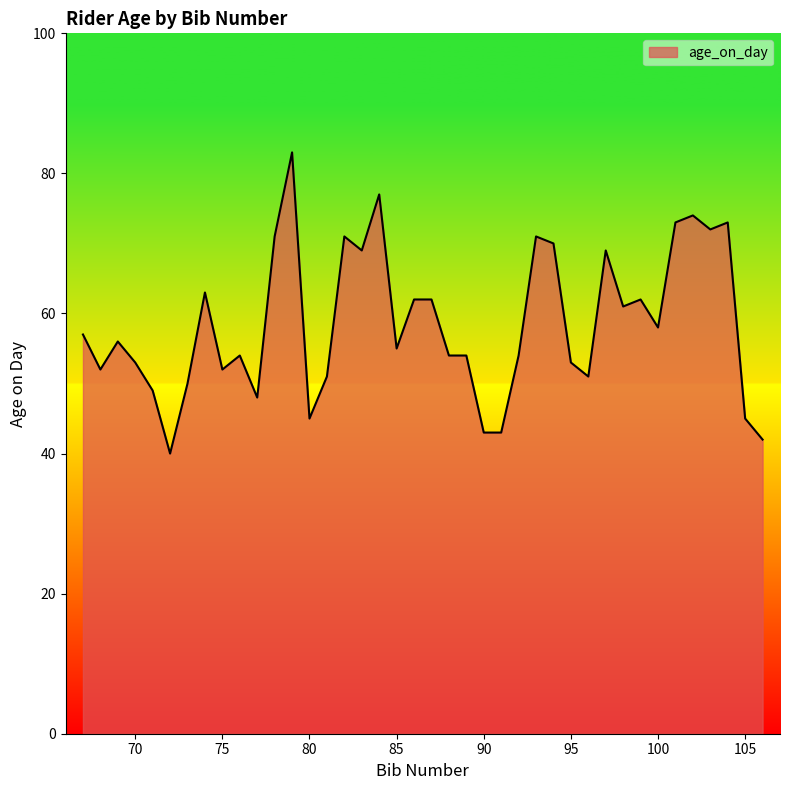

What is the maximum value shown in the chart?

83